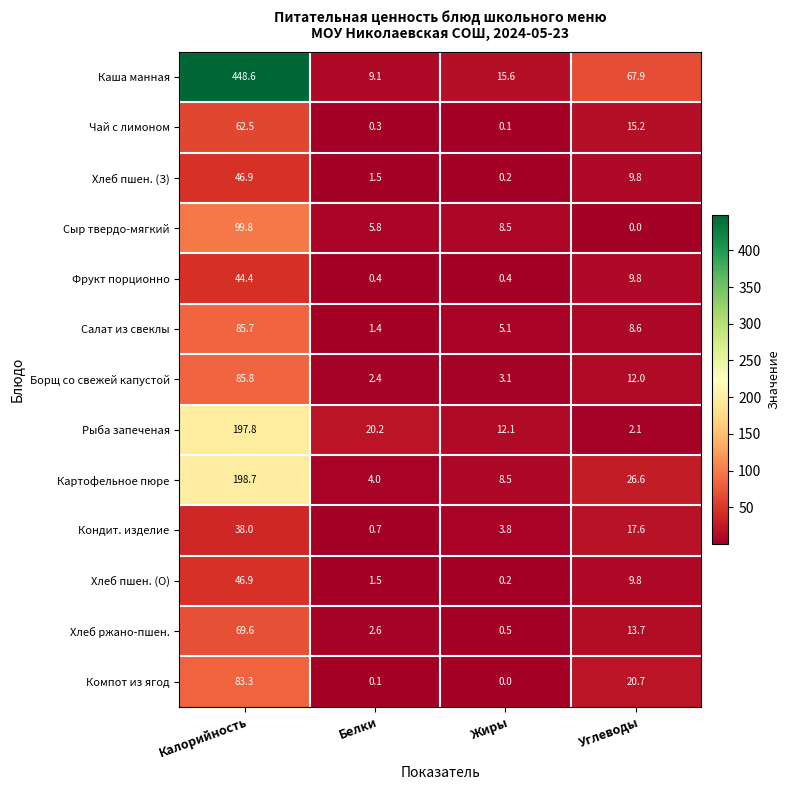

The value of Салат из свеклы at Белки is 0.4. True or false?

False